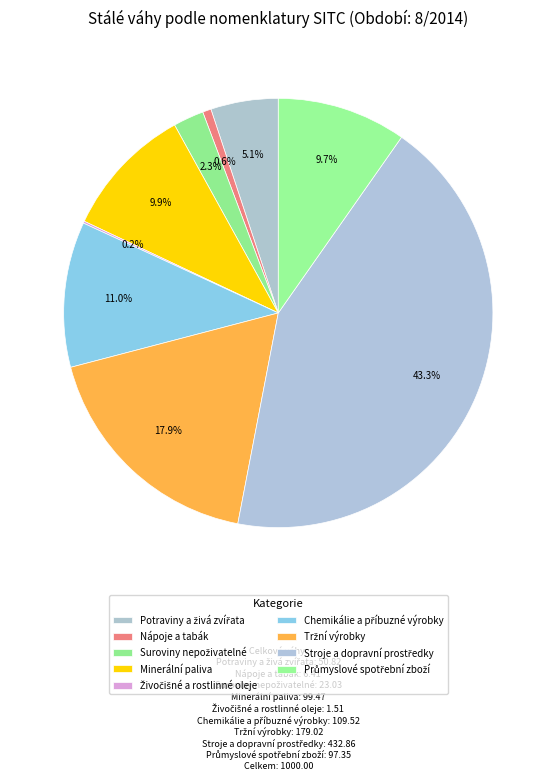

Rank the categories by value from lowest to highest.

Živočišné a rostlinné oleje, Nápoje a tabák, Suroviny nepoživatelné, Potraviny a živá zvířata, Průmyslové spotřební zboží, Minerální paliva, Chemikálie a příbuzné výrobky, Tržní výrobky, Stroje a dopravní prostředky